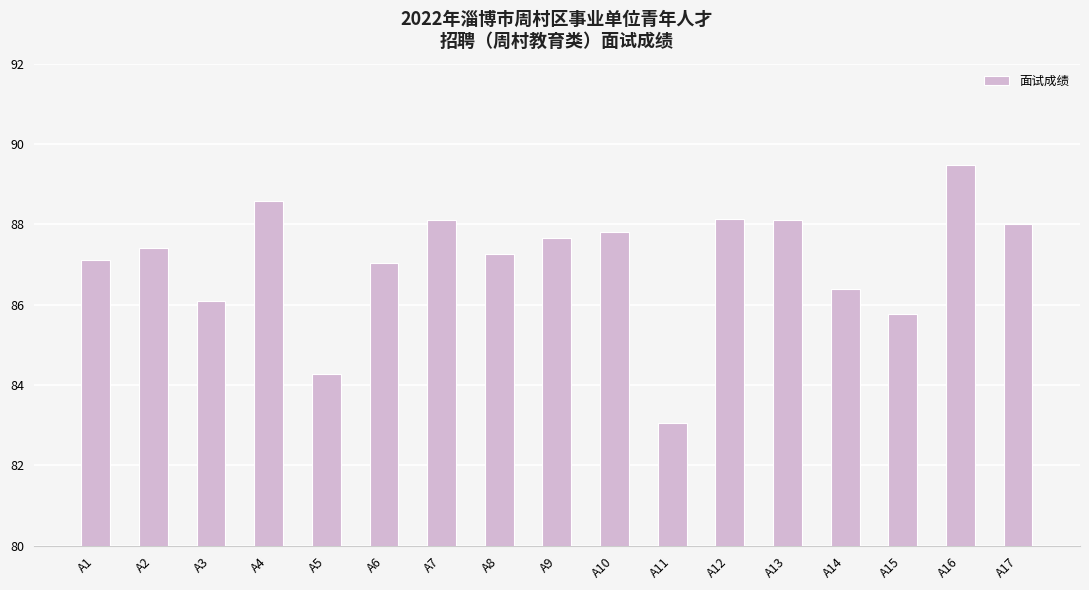

Count the number of data series in this chart.

1